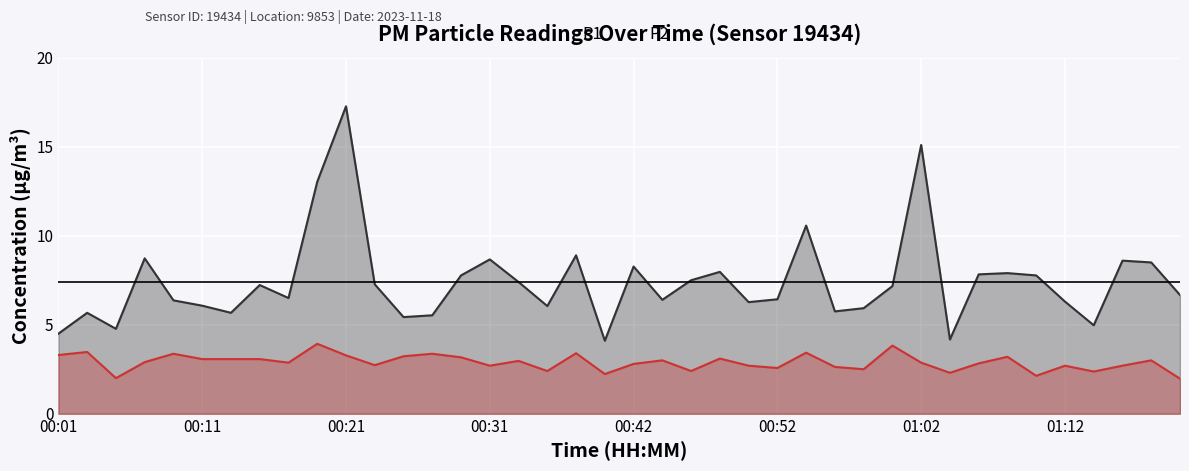

What is the difference between the P2 values at 16 and 27?

0.3